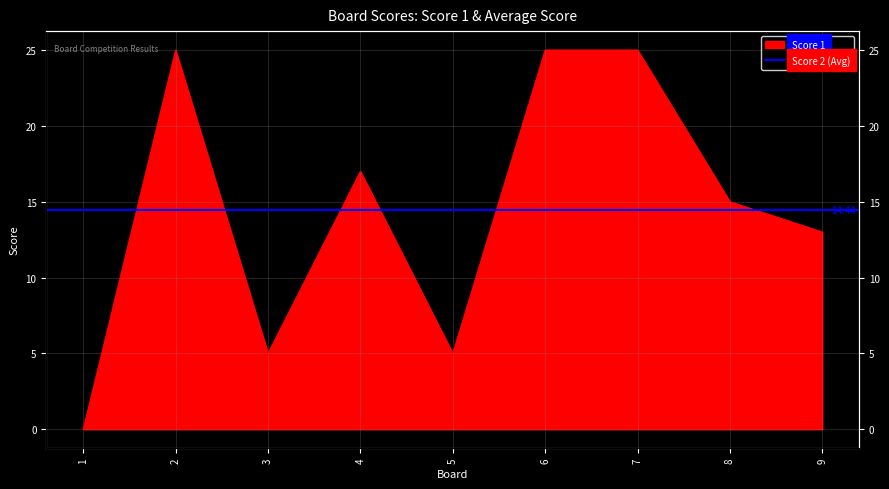

List the labels in order of value, smallest first.

1, 3, 5, 9, 8, 4, 2, 6, 7